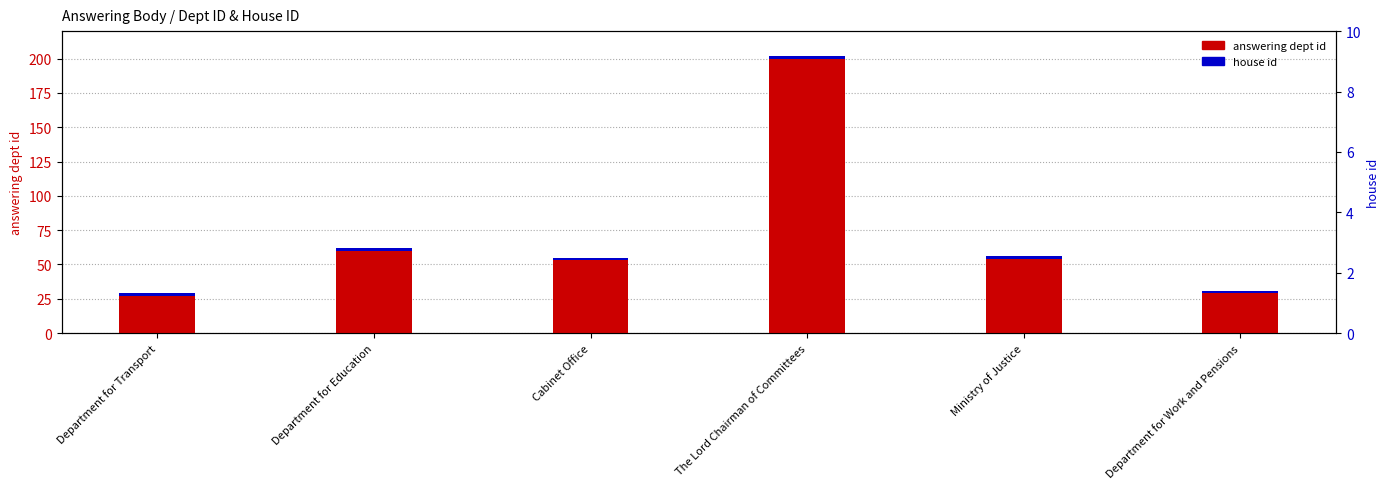

What is the spread (max minus min) of values at Department for Education?

58